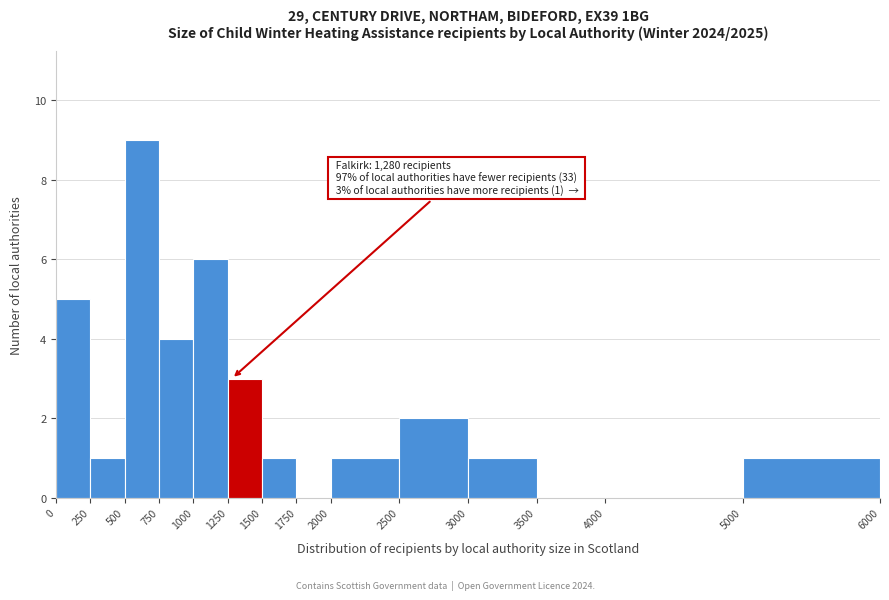

Over which range of the x-axis is the bar tallest?

500 to 750